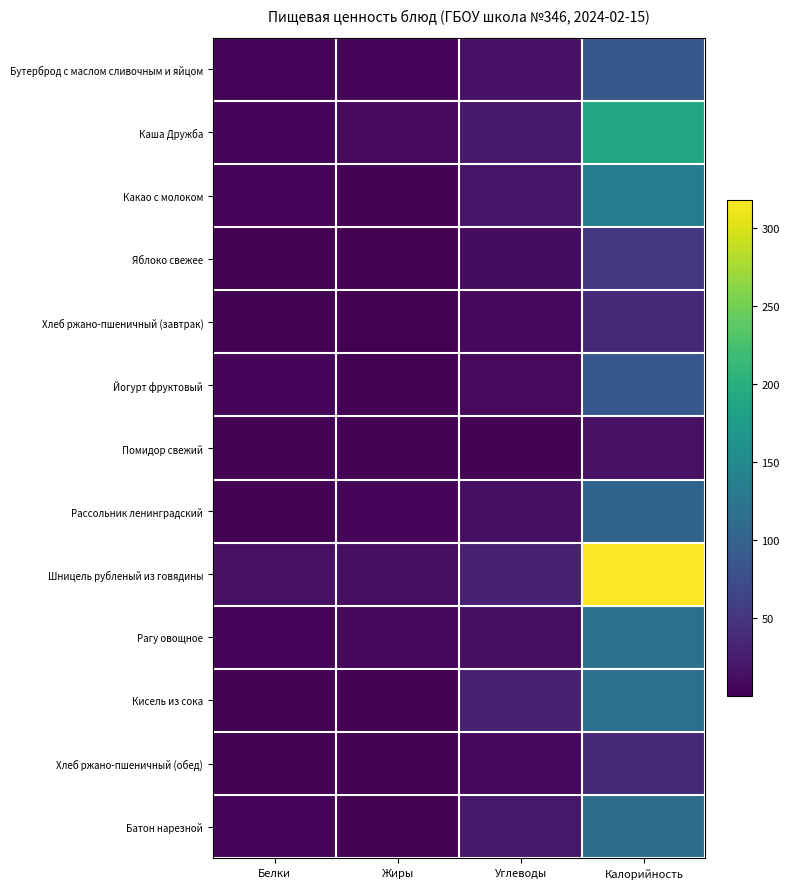

Which has a higher value, Белки or Калорийность?

Калорийность